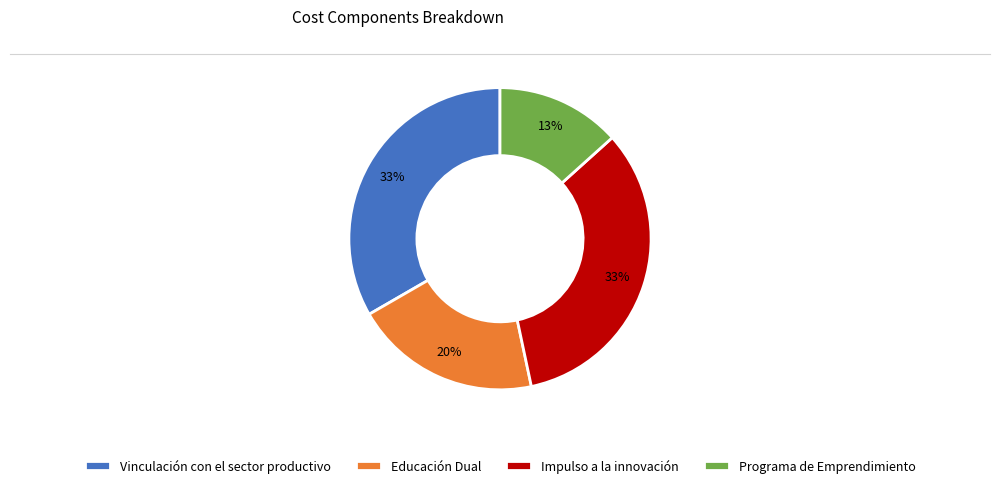

How many slices are in this pie chart?

4